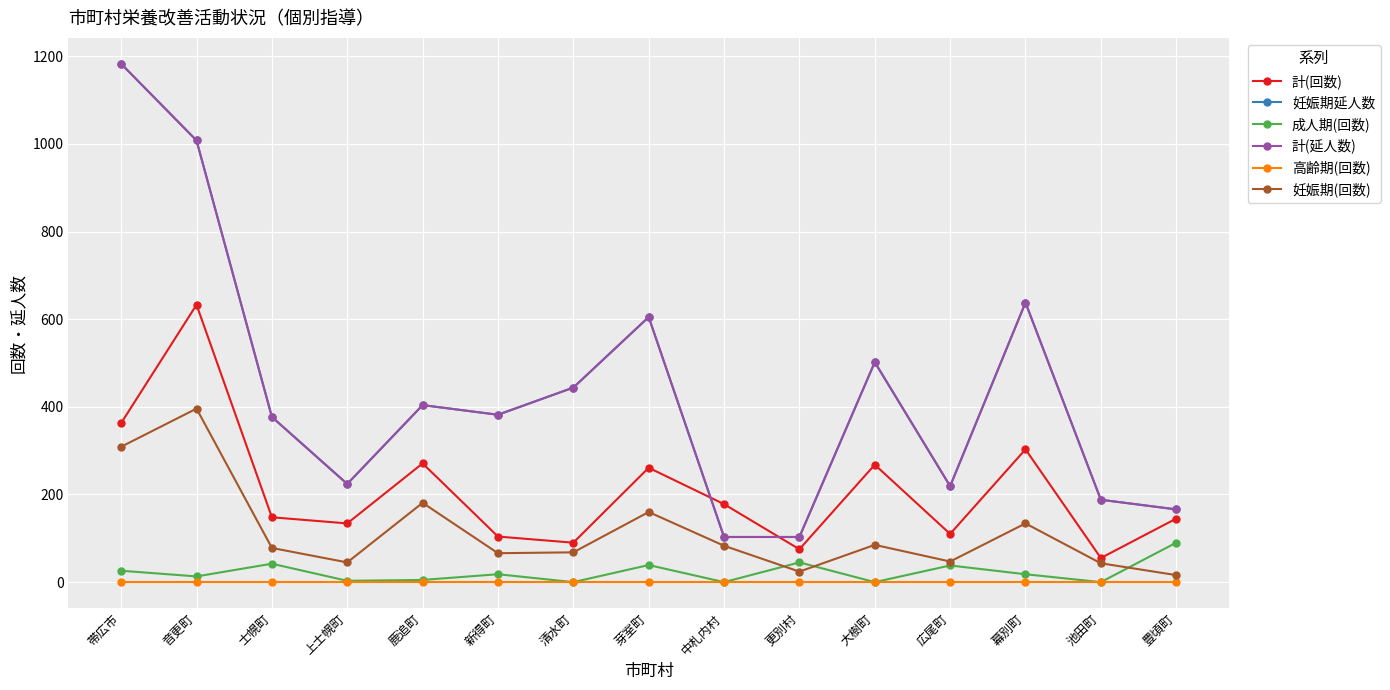

Is this an area chart (filled region under the line)?

No